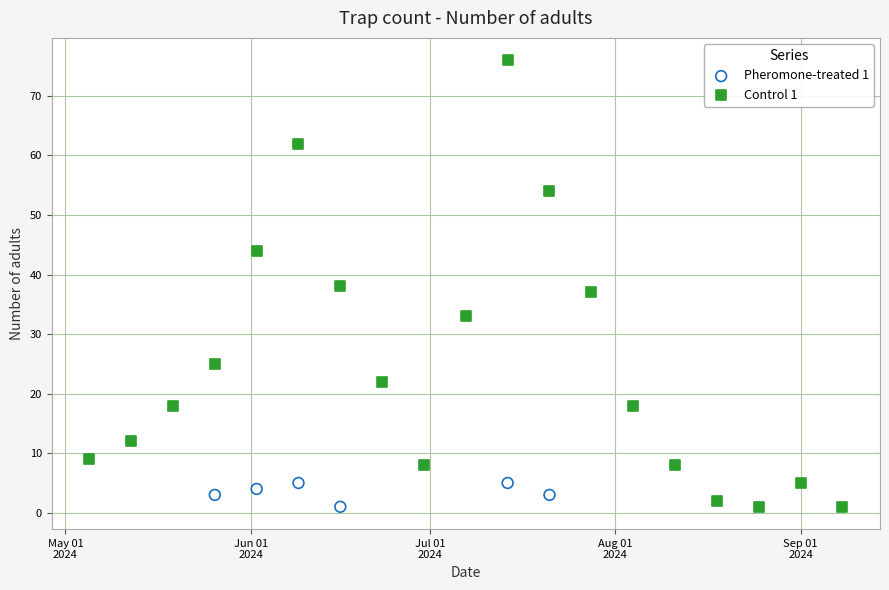

Which series has the widest spread of Y values?

Control 1